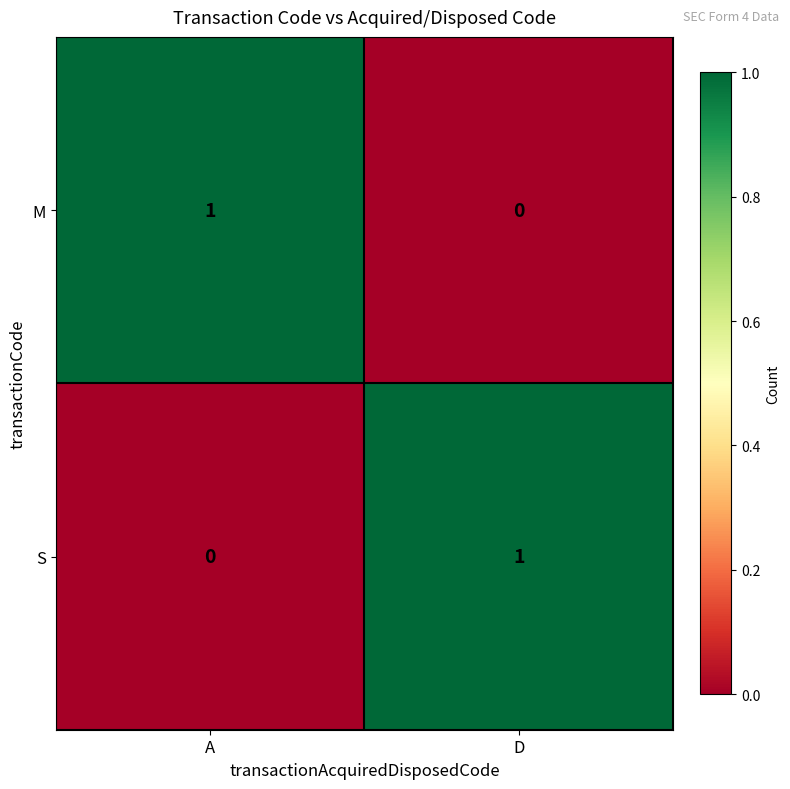

Which category has the lowest value in the S series?

A